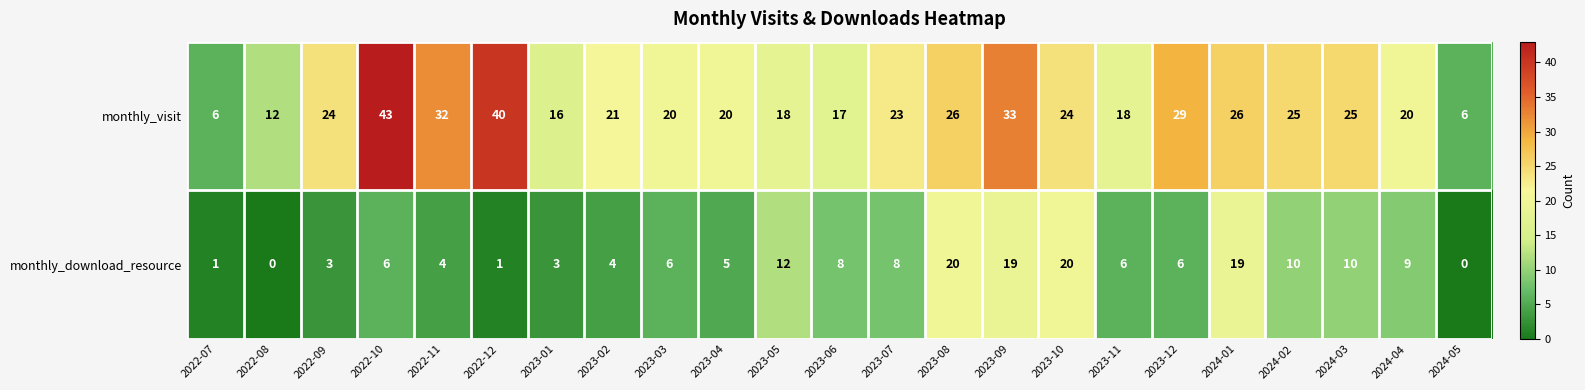

What is the approximate value of monthly_download_resource at 2023-05?

12